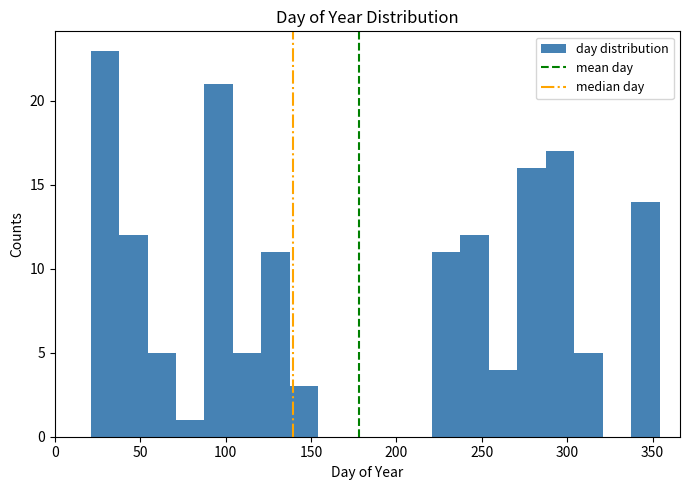

Read against the x-axis, roughly where is the centre of the tallest bar?

30